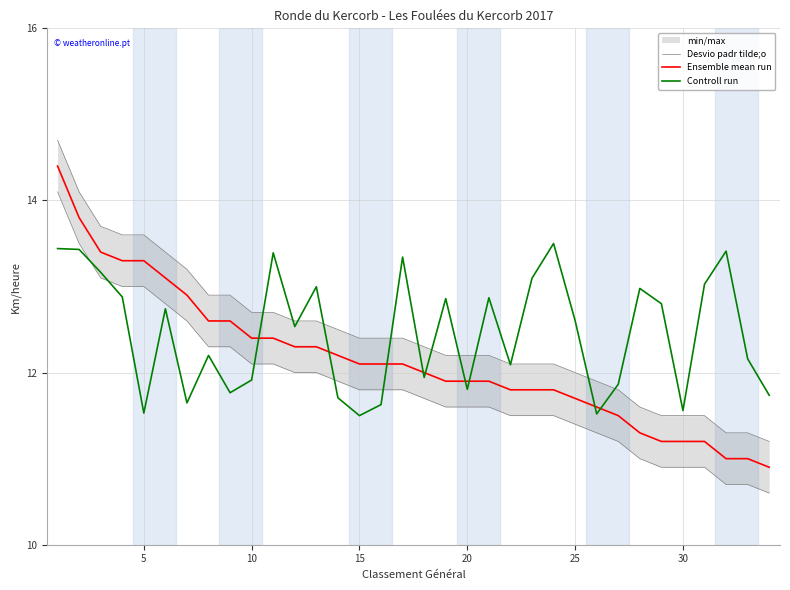

What is the minimum value for Ensemble mean run?

10.9